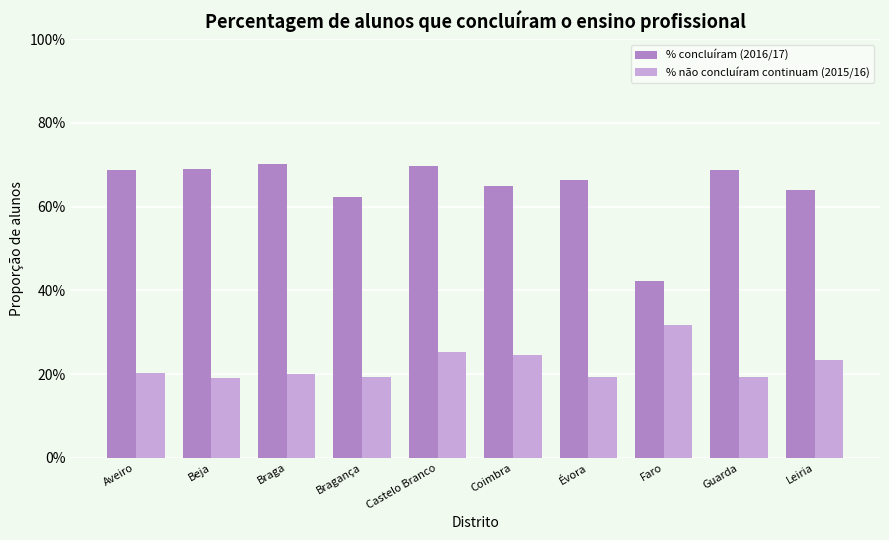

What is the total value across all series at Faro?

0.7